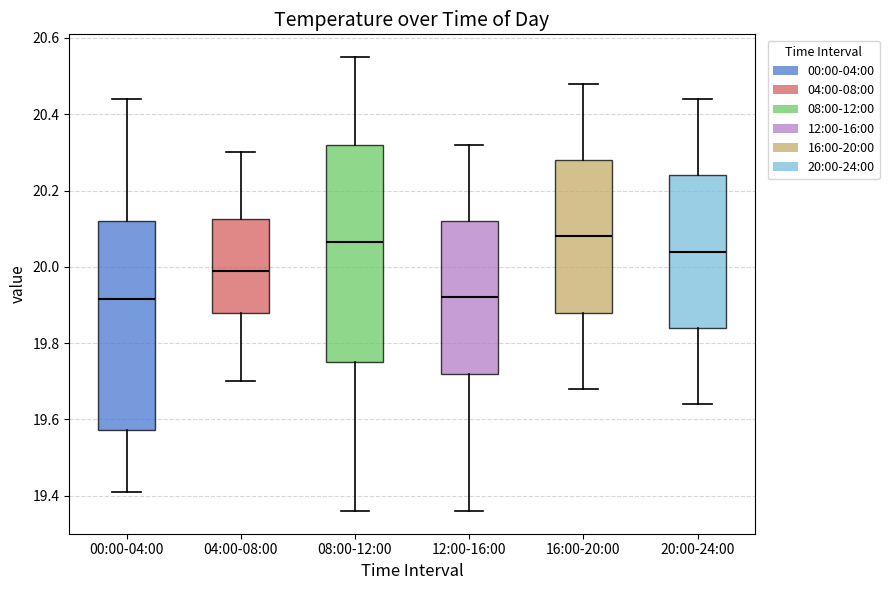

Reading left to right, transcribe this box plot: for each box, give where its median line is, the range the box spans, and where its two whiskers end, as read against the y-axis. The values are not printed on the chart, so give them approximately, as read against the axis.

00:00-04:00: median 19.92, box 19.58 to 20.12, whiskers 19.42 to 20.44
04:00-08:00: median 20.00, box 19.88 to 20.12, whiskers 19.70 to 20.30
08:00-12:00: median 20.06, box 19.76 to 20.32, whiskers 19.36 to 20.56
12:00-16:00: median 19.92, box 19.72 to 20.12, whiskers 19.36 to 20.32
16:00-20:00: median 20.08, box 19.88 to 20.28, whiskers 19.68 to 20.48
20:00-24:00: median 20.04, box 19.84 to 20.24, whiskers 19.64 to 20.44